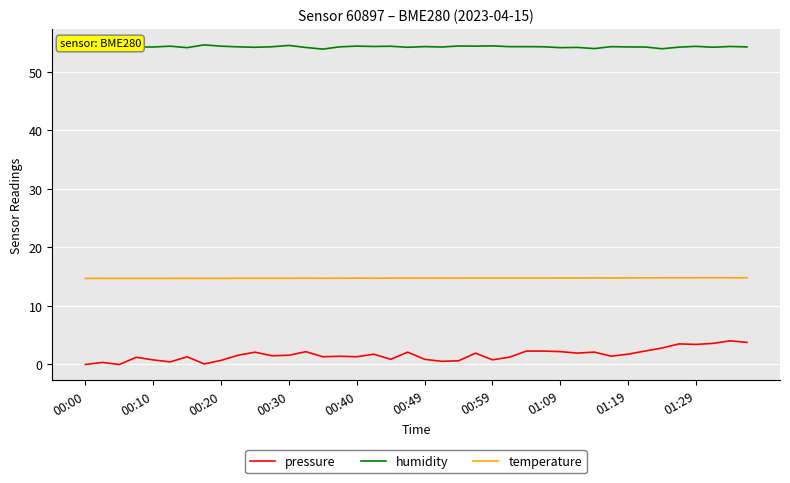

List the series in order of their peak value, lowest first.

pressure, temperature, humidity